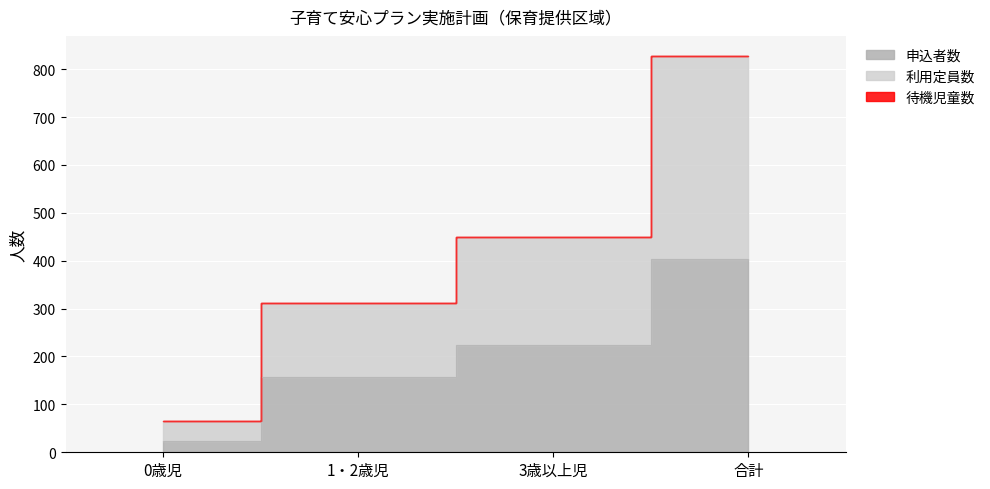

How many data points in 利用定員数 are above 450?

1